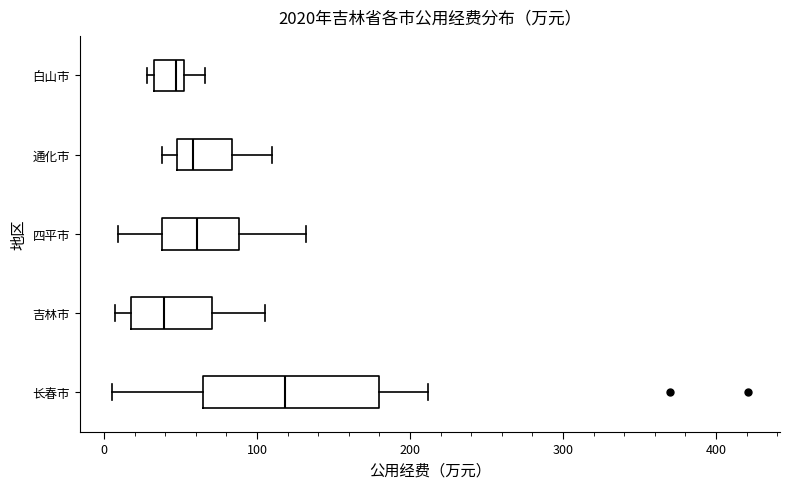

Where does the left whisker of the box for 吉林市 end on the x-axis? The values are not printed on the chart, so give them approximately, as read against the axis.

10